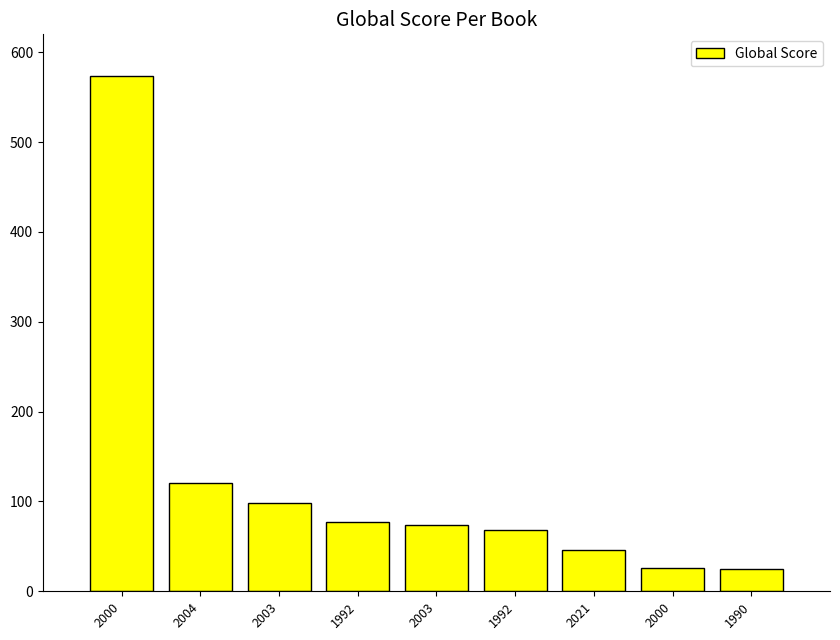

What is the difference between the values at 2003 and 2004?

22